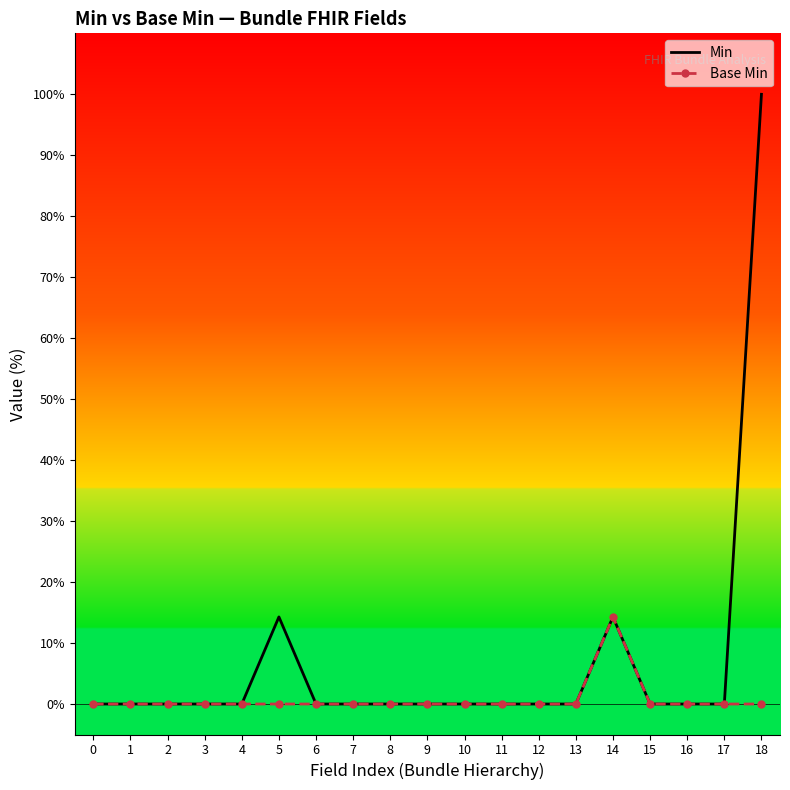

Reading right to left, extract all data points from this chart.

Min: 18=100.0	17=0.0	16=0.0	15=0.0	14=14.3	13=0.0	12=0.0	11=0.0	10=0.0	9=0.0	8=0.0	7=0.0	6=0.0	5=14.3	4=0.0	3=0.0	2=0.0	1=0.0	0=0.0
Base Min: 18=0.0	17=0.0	16=0.0	15=0.0	14=14.3	13=0.0	12=0.0	11=0.0	10=0.0	9=0.0	8=0.0	7=0.0	6=0.0	5=0.0	4=0.0	3=0.0	2=0.0	1=0.0	0=0.0